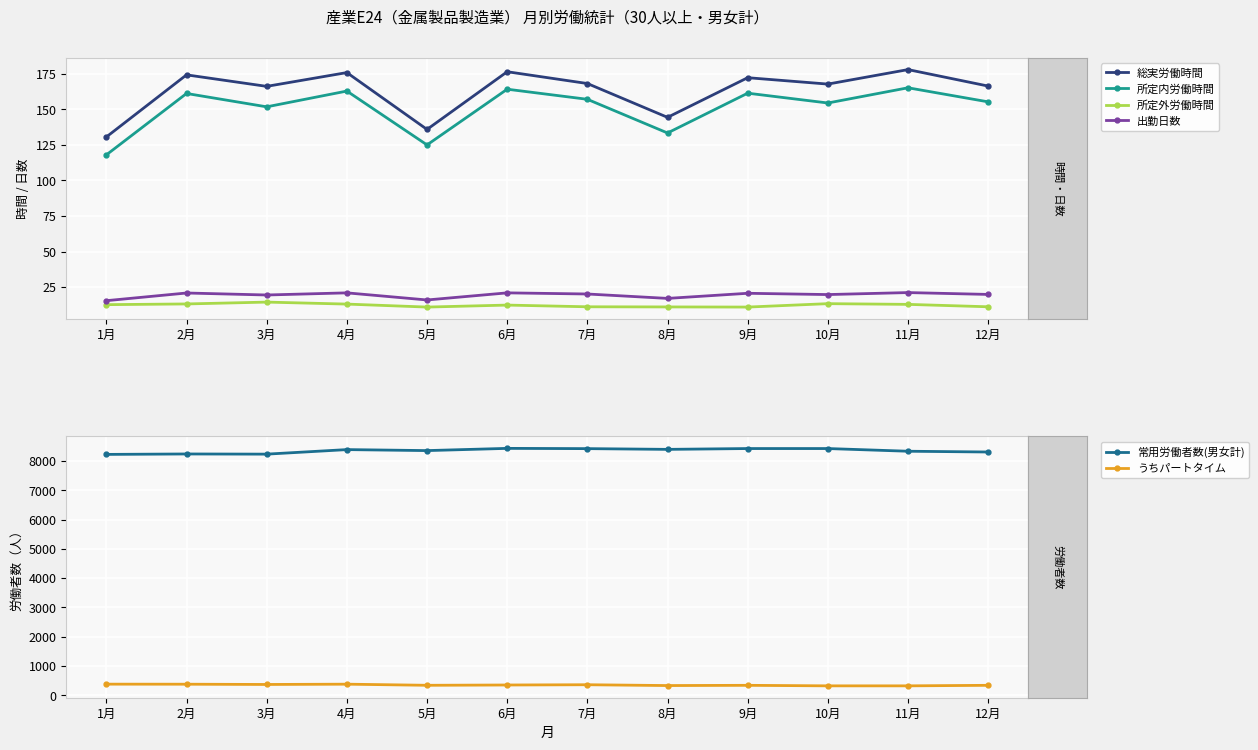

Which series has the widest spread of values?

常用労働者数(男女計)